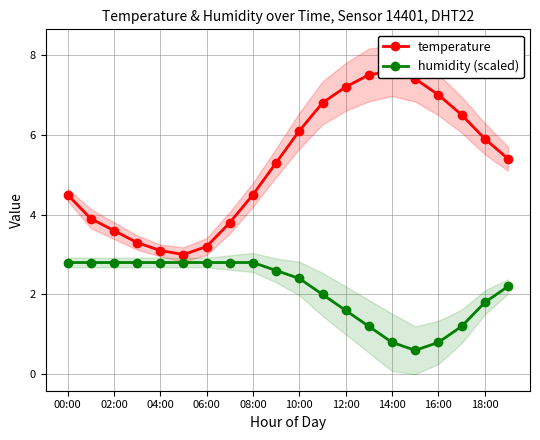

Rank the series by their maximum value, from highest to lowest.

temperature, humidity (scaled)